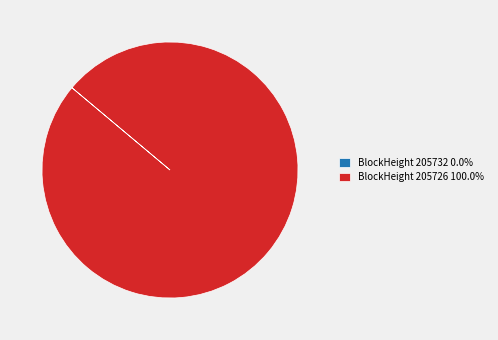

Does any single category account for the majority?

Yes